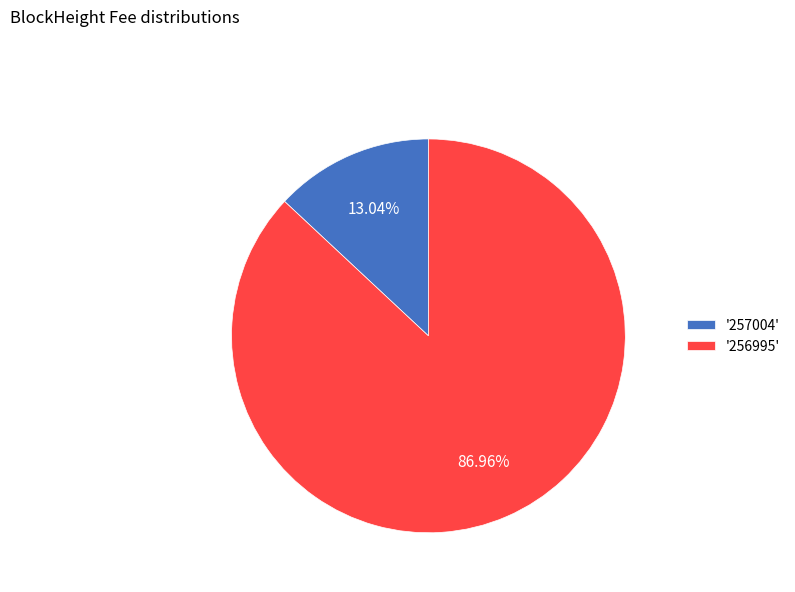

What is the smallest slice in the pie chart?

'257004'